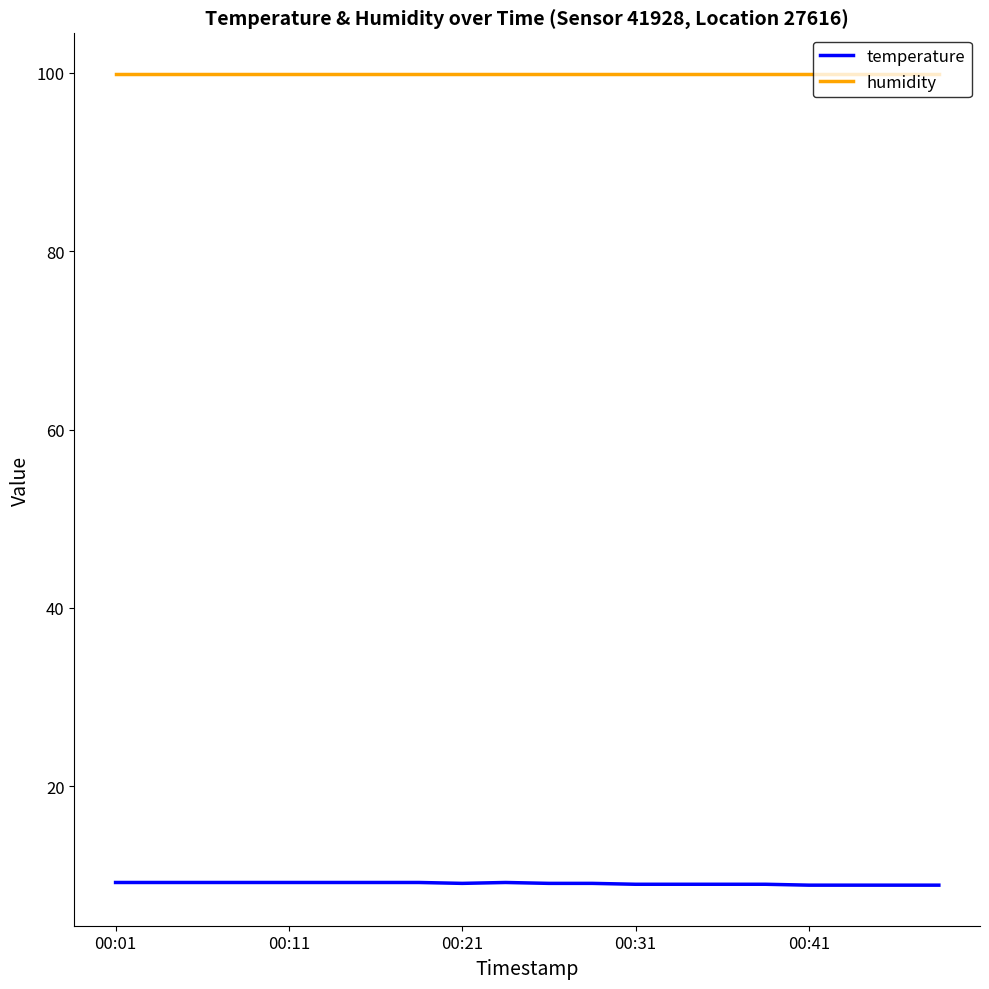

Which series has the largest total across all categories?

humidity